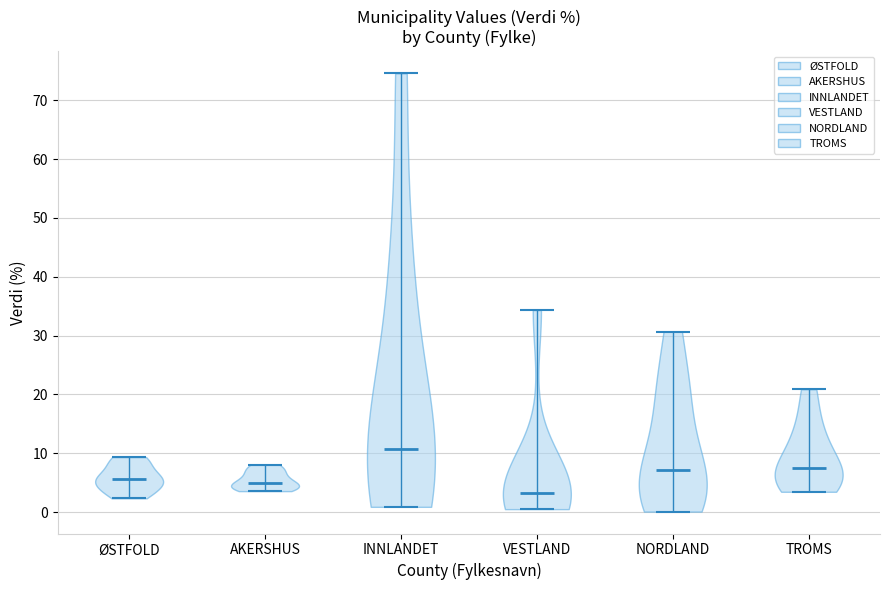

Reading left to right, read every violin against the y-axis: where its median line is, and the lowest and highest points it reaches. The values are not printed on the chart, so give them approximately, as read against the axis.

ØSTFOLD: median line 6, lowest point 2, highest point 9
AKERSHUS: median line 5, lowest point 4, highest point 8
INNLANDET: median line 11, lowest point 1, highest point 75
VESTLAND: median line 3, lowest point 1, highest point 34
NORDLAND: median line 7, lowest point 0, highest point 31
TROMS: median line 8, lowest point 3, highest point 21